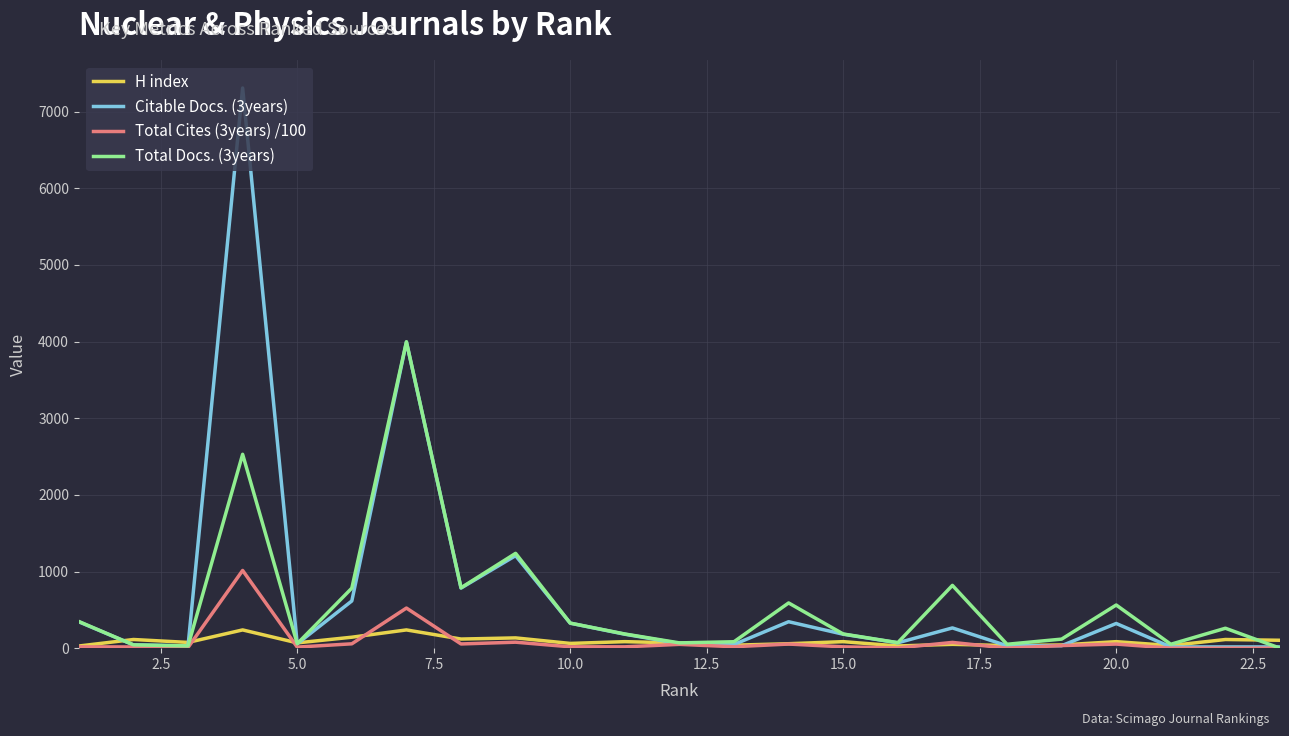

Rank the series by their maximum value, from highest to lowest.

Citable Docs. (3years), Total Docs. (3years), Total Cites (3years) /100, H index